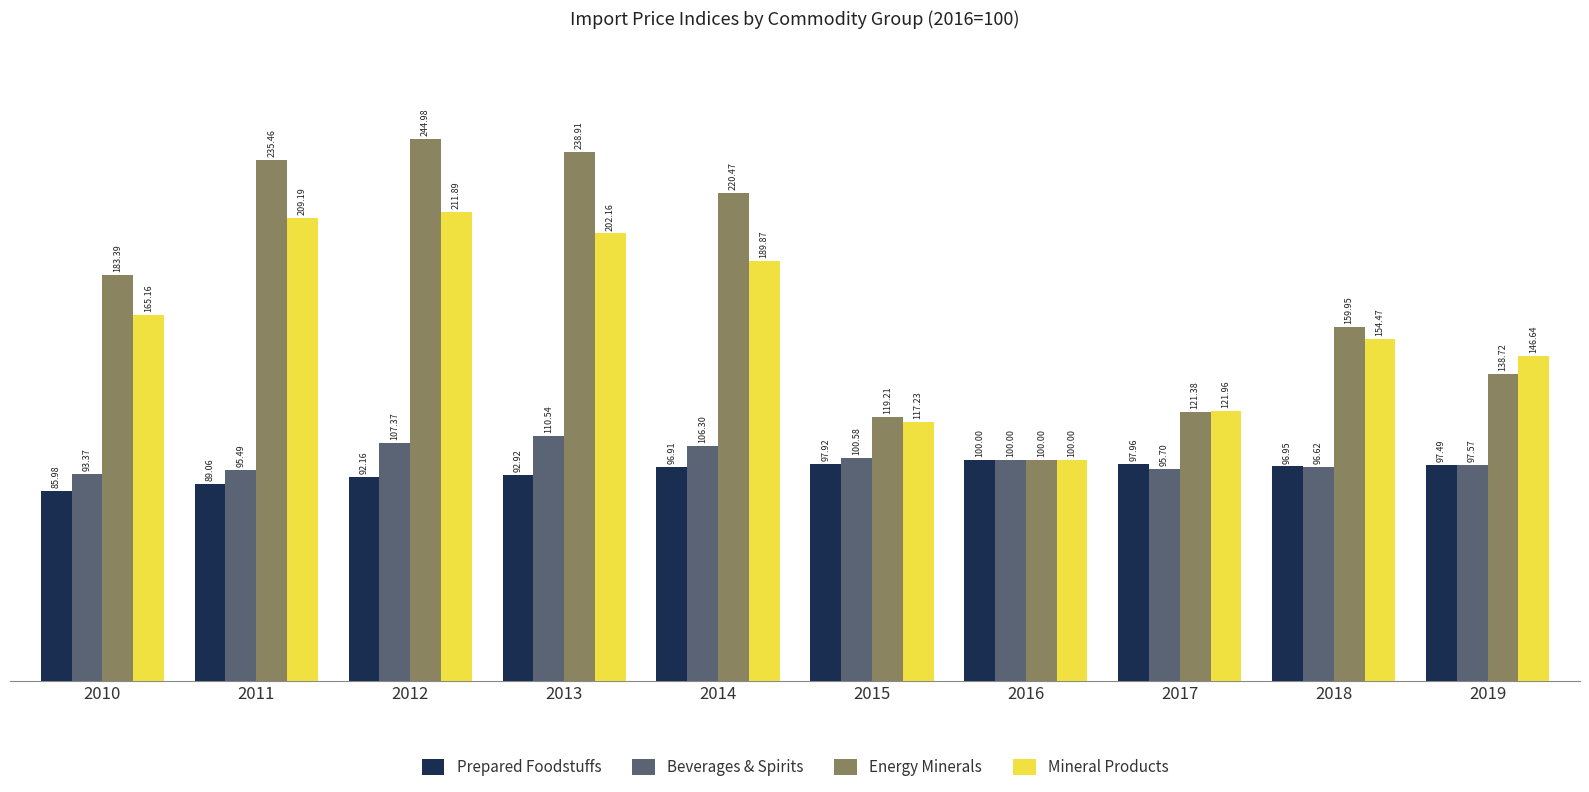

List the labels in order of Prepared Foodstuffs value, smallest first.

2010, 2011, 2012, 2013, 2014, 2018, 2019, 2015, 2017, 2016